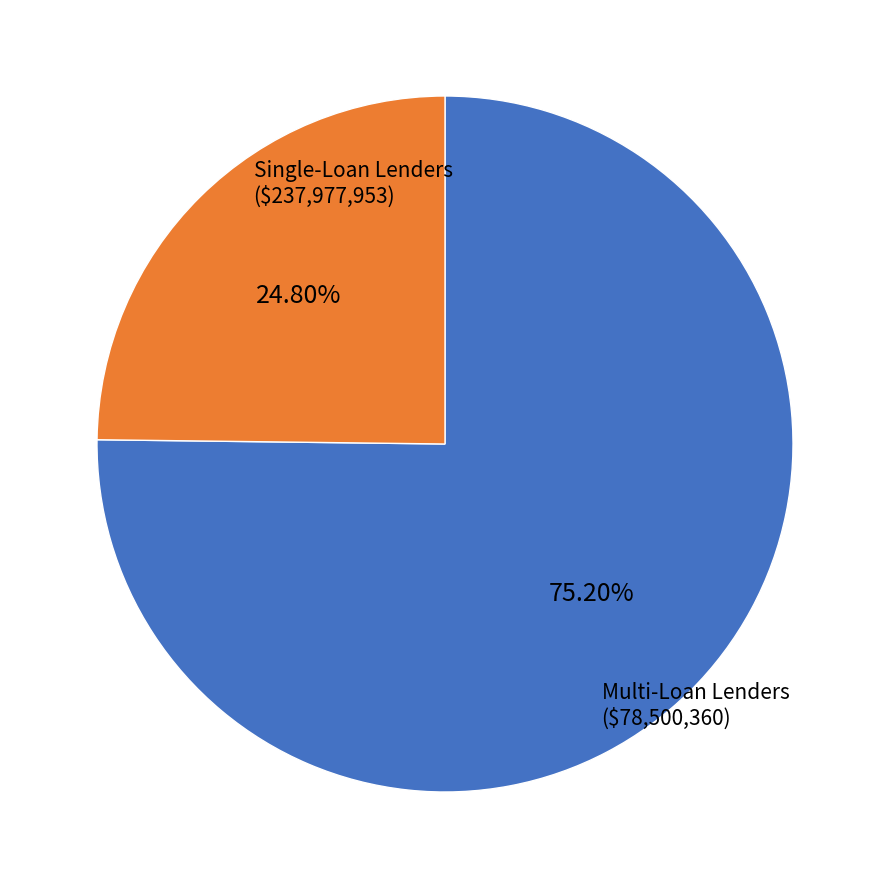

Do Multi-Loan Lenders and Single-Loan Lenders together represent more than half of the pie?

Yes